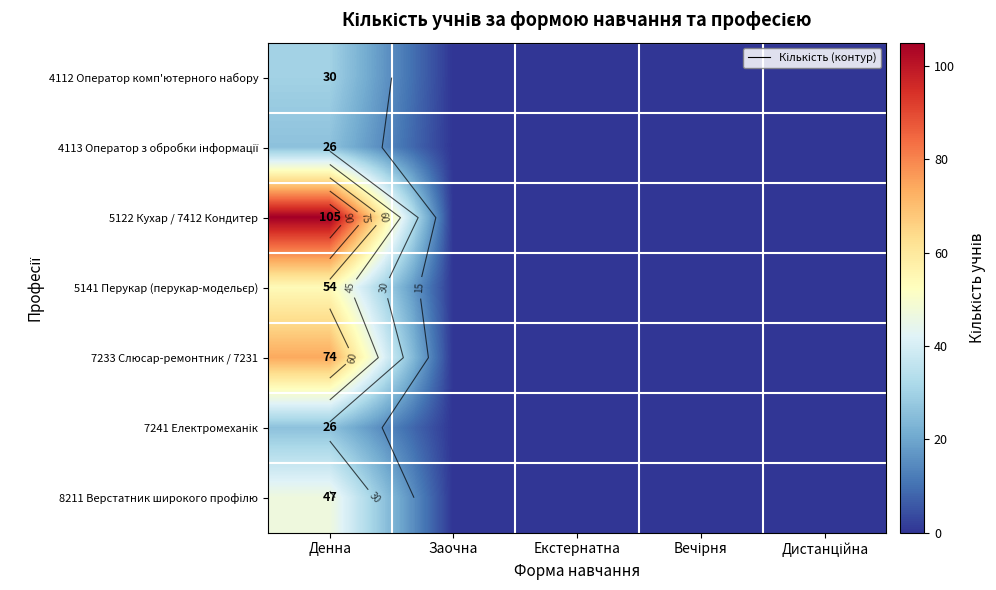

Which series has the largest total across all categories?

5122 Кухар / 7412 Кондитер